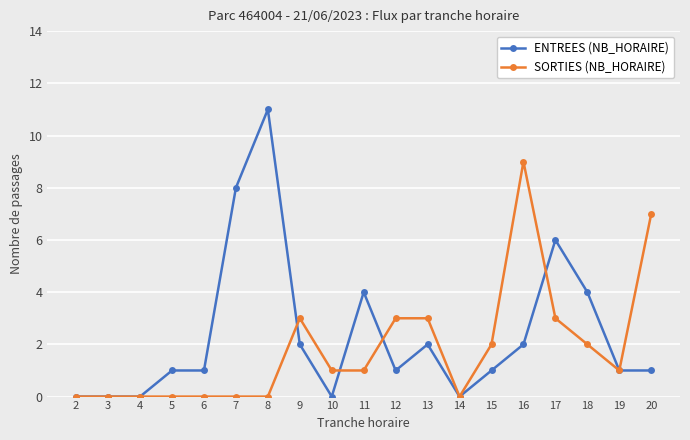

True or false: SORTIES (NB_HORAIRE) has more than 0 points higher than both neighbors.

True